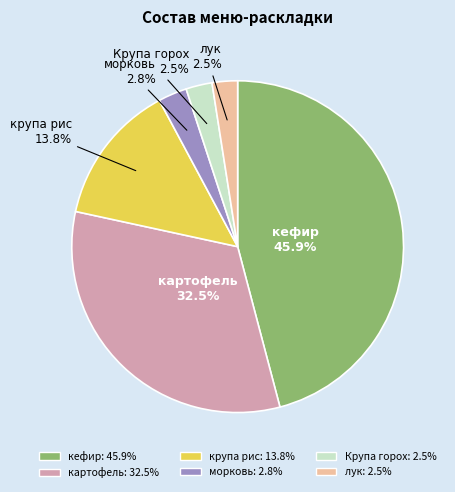

What is the largest slice in the pie chart?

кефир